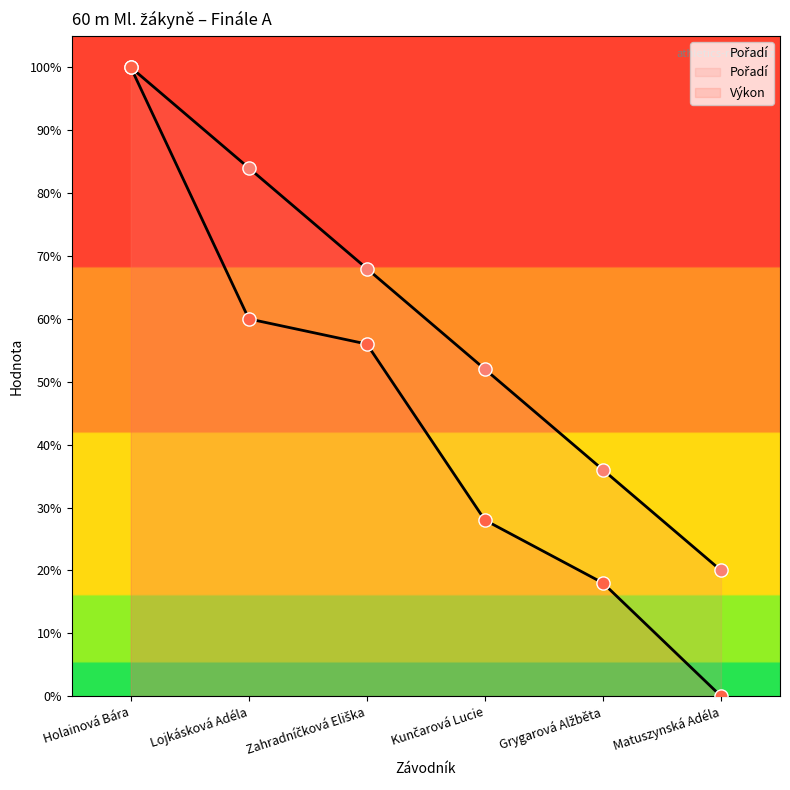

What are all the series names shown in the legend?

Pořadí, Výkon